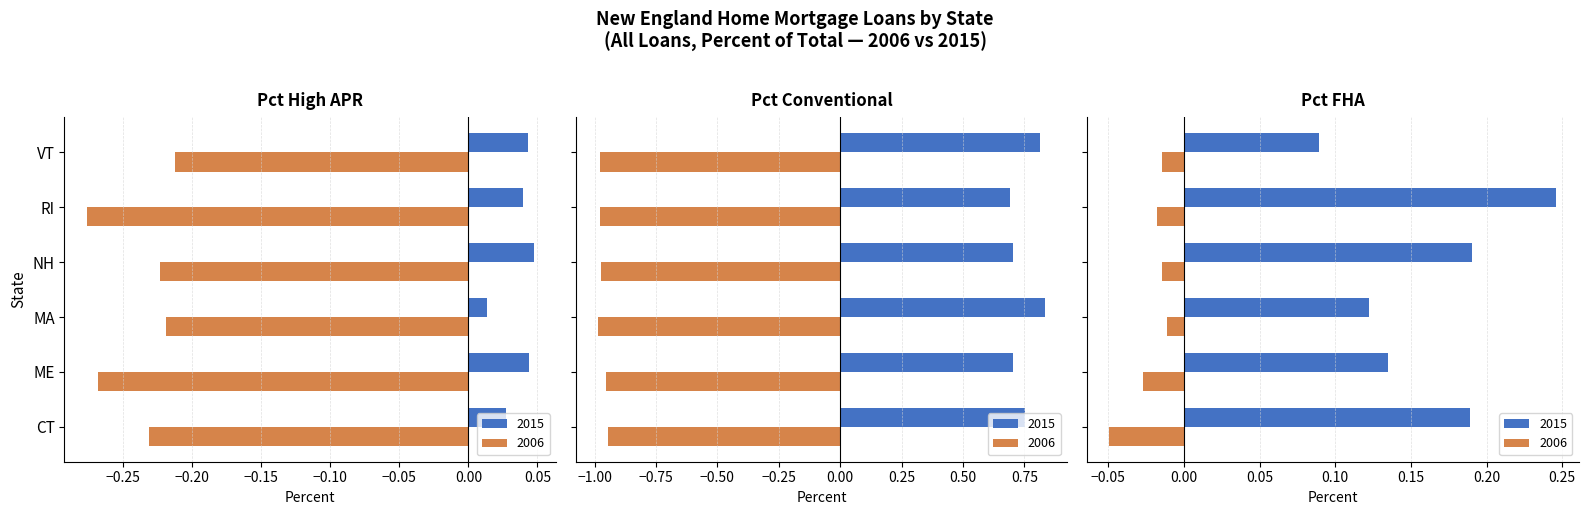

Rank the series at MA from lowest to highest value.

Pct Conventional 2006, Pct High APR 2006, Pct FHA 2006, Pct High APR 2015, Pct FHA 2015, Pct Conventional 2015